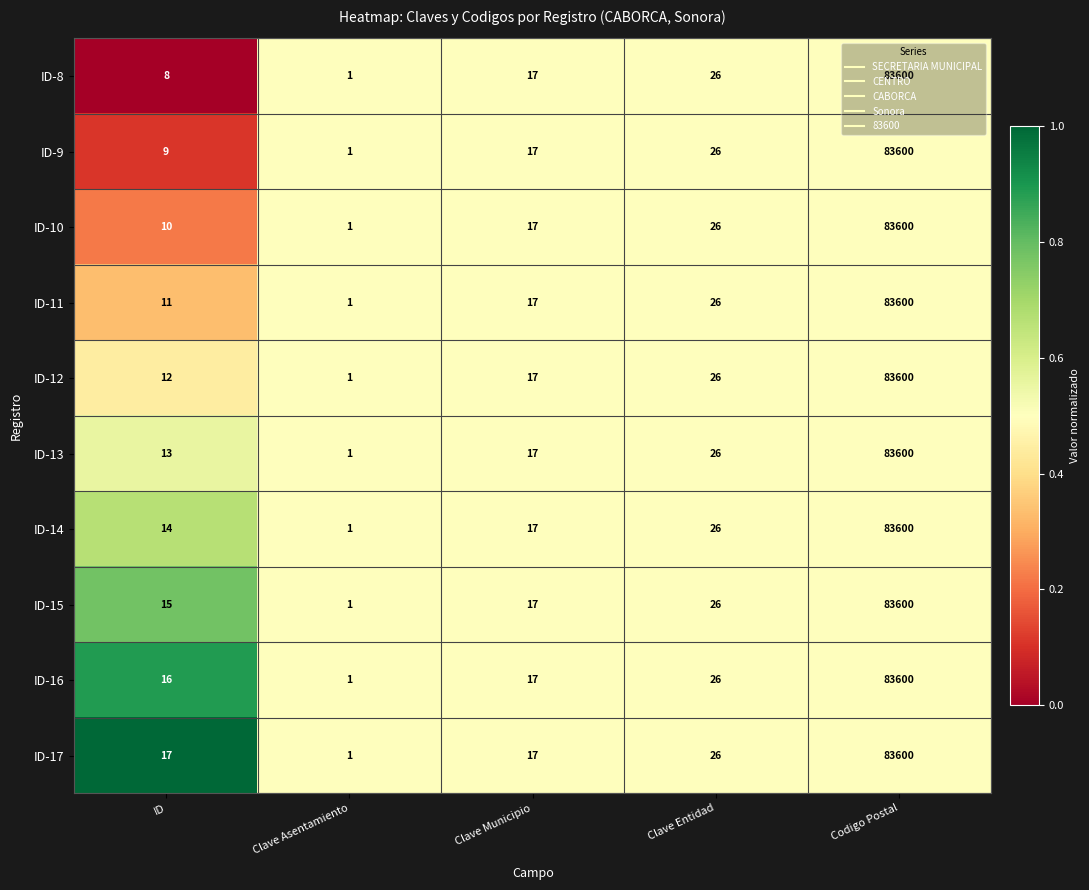

The ID-11 series shows 17 at Clave Municipio. True or false?

True